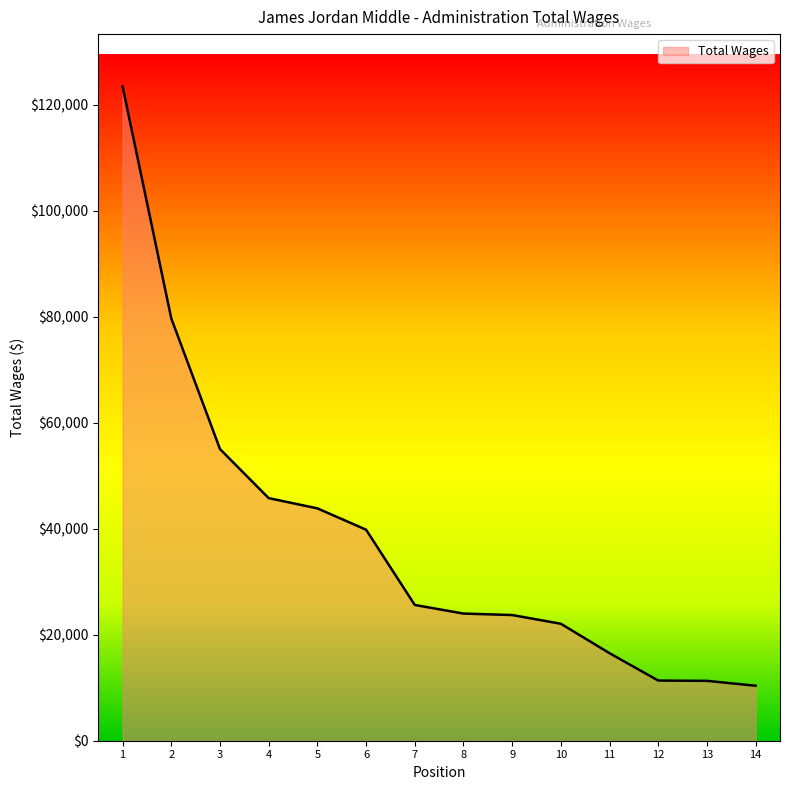

Count the number of categories in the chart.

14